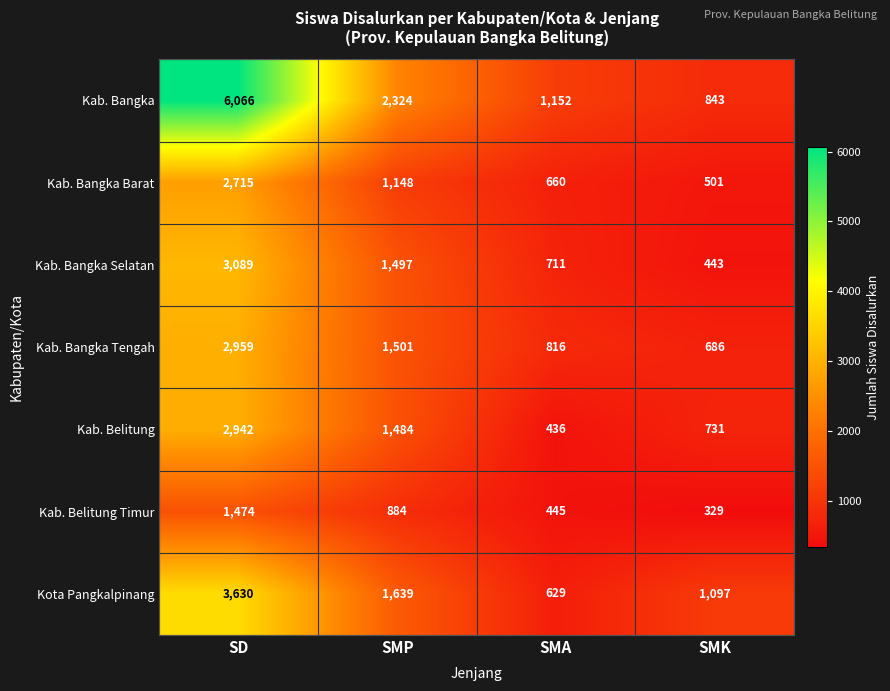

What is the total value across all series at SMA?

4849